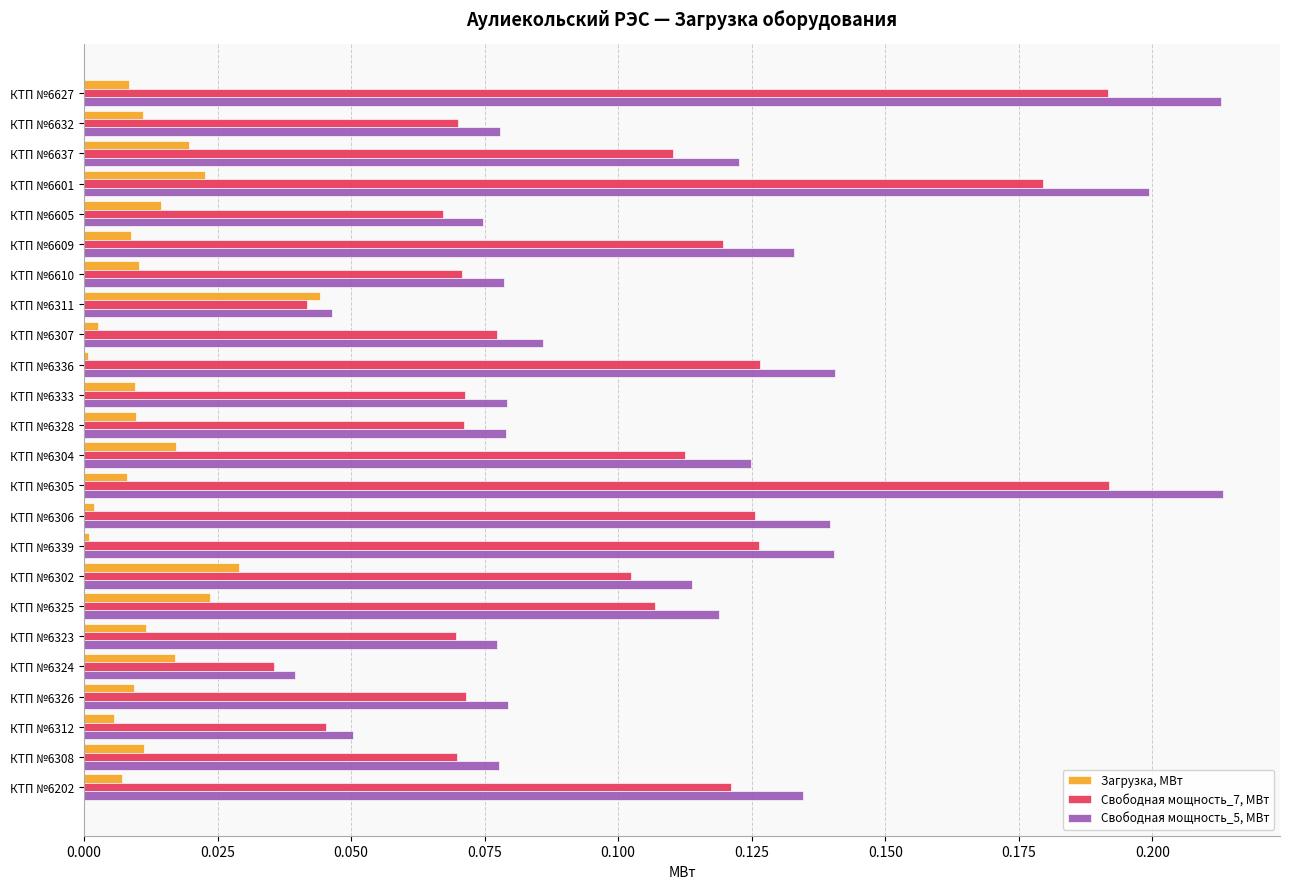

What is the sum of all Свободная мощность_7, МВт values?

2.4